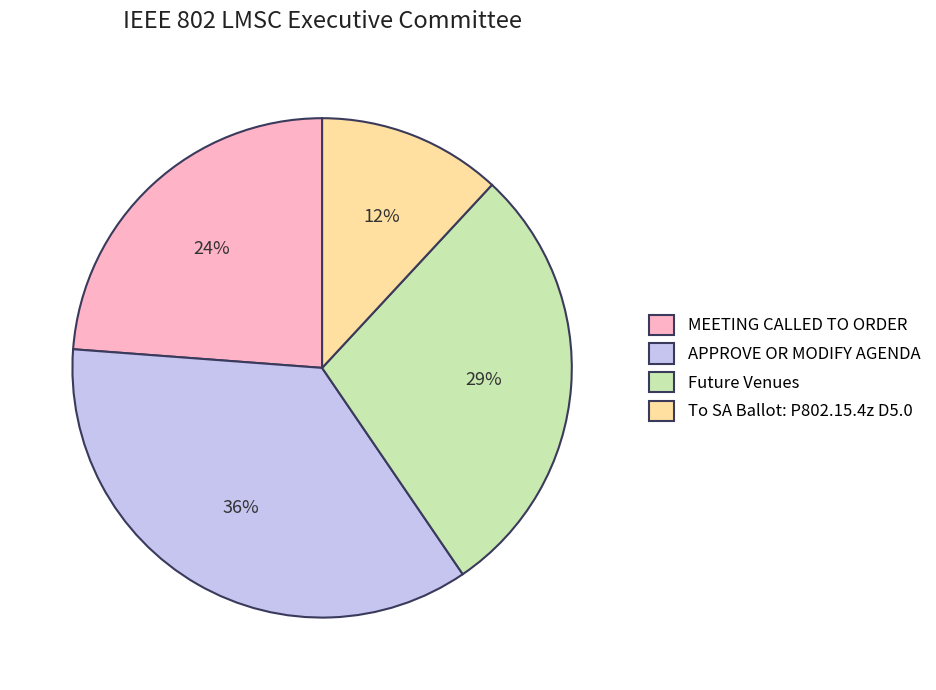

Does any single category account for the majority?

No